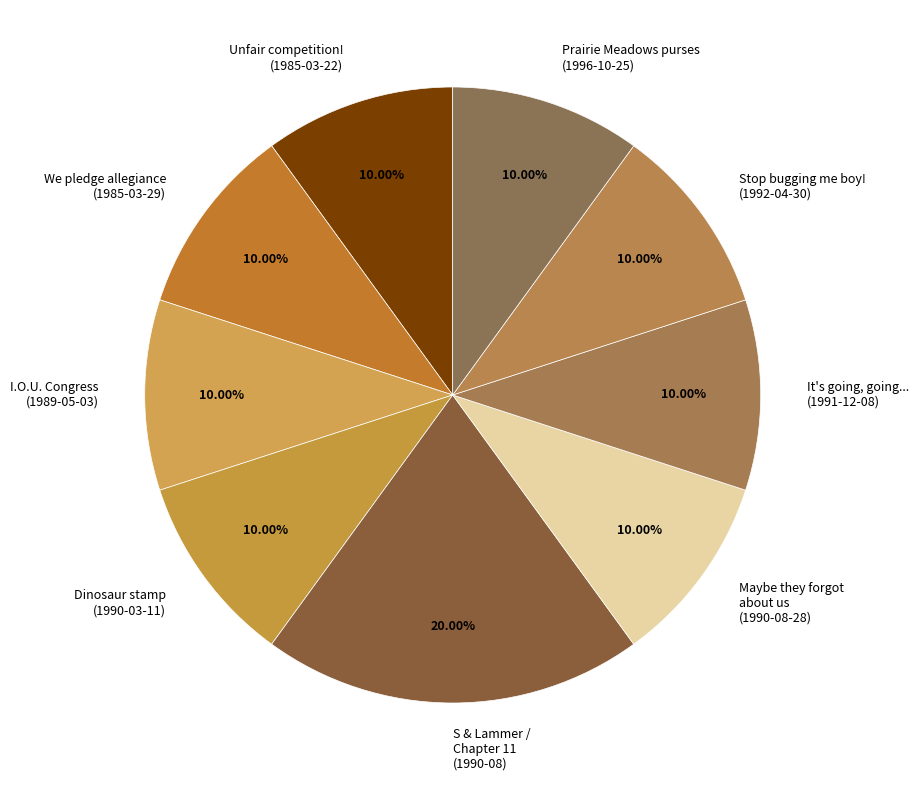

Combined, do We pledge allegiance (1985-03-29) and I.O.U. Congress (1989-05-03) account for over 50%?

No